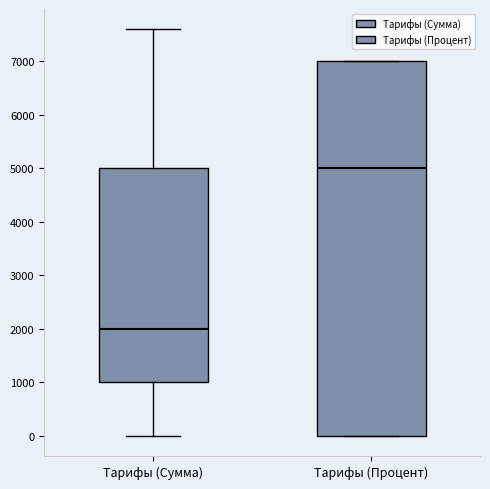

Which box is the tallest, from its lower edge to its upper edge?

Тарифы (Процент)